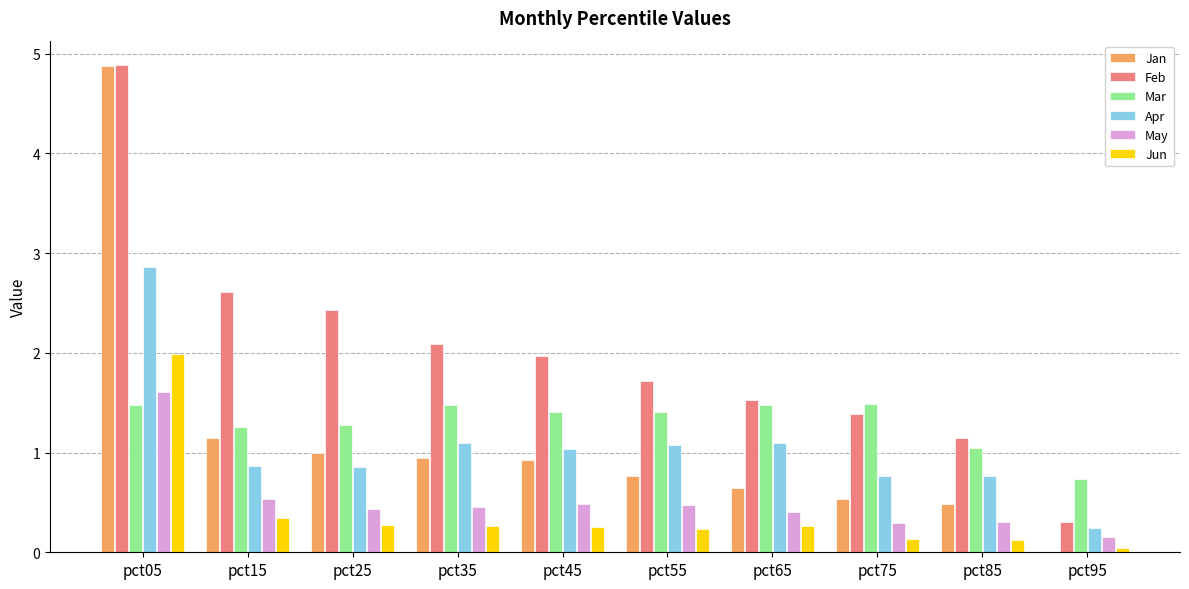

What is the highest value of the Feb series?

4.9